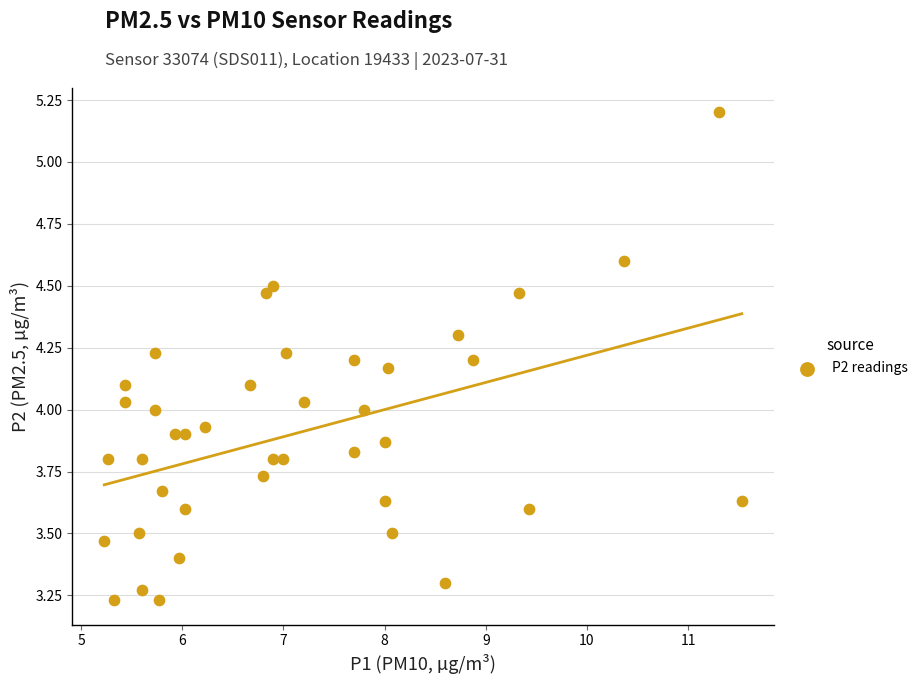

What is the range of X values (max minus min)?

6.3